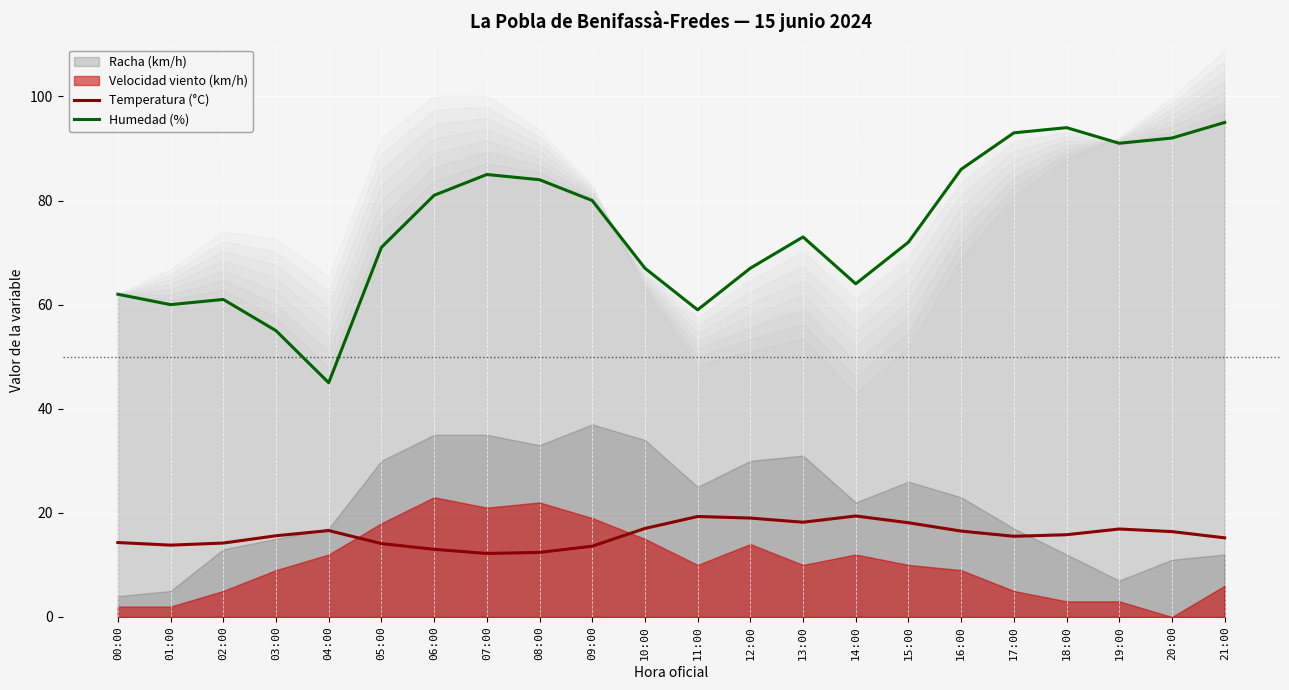

Rank the categories by Temperatura (°C) value from highest to lowest.

14:00, 11:00, 12:00, 13:00, 15:00, 10:00, 19:00, 04:00, 16:00, 20:00, 18:00, 03:00, 17:00, 21:00, 00:00, 02:00, 05:00, 01:00, 09:00, 06:00, 08:00, 07:00